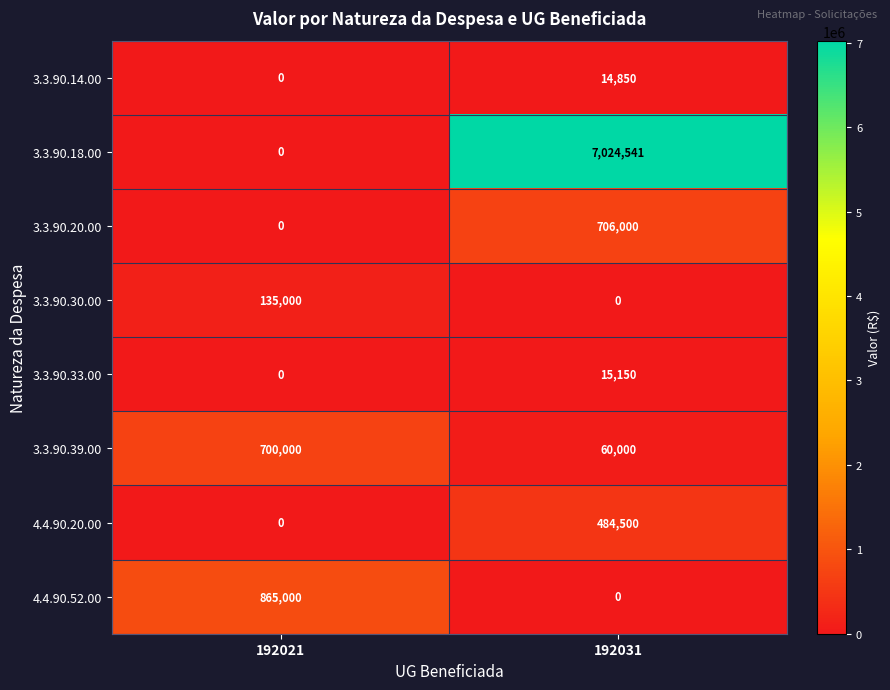

What is the difference between the maximum and minimum values in the 4.4.90.52.00 series?

865000